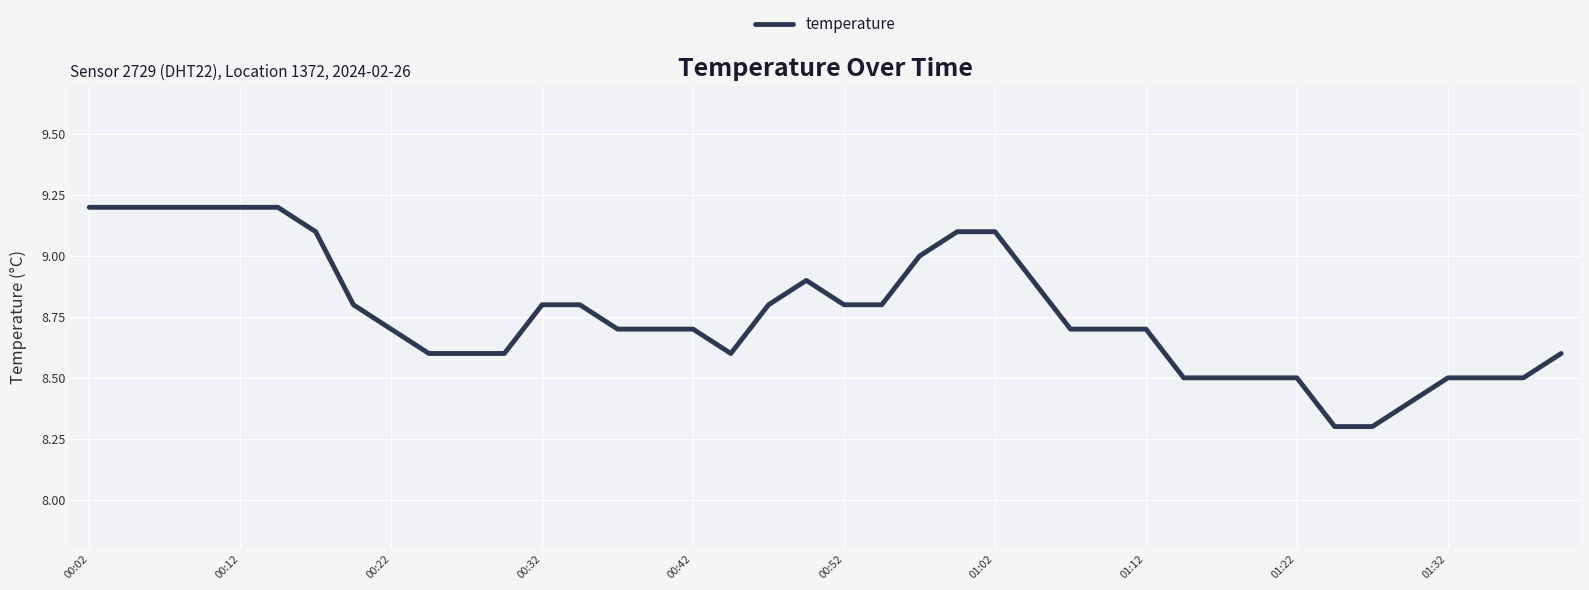

What is the greatest value displayed?

9.2